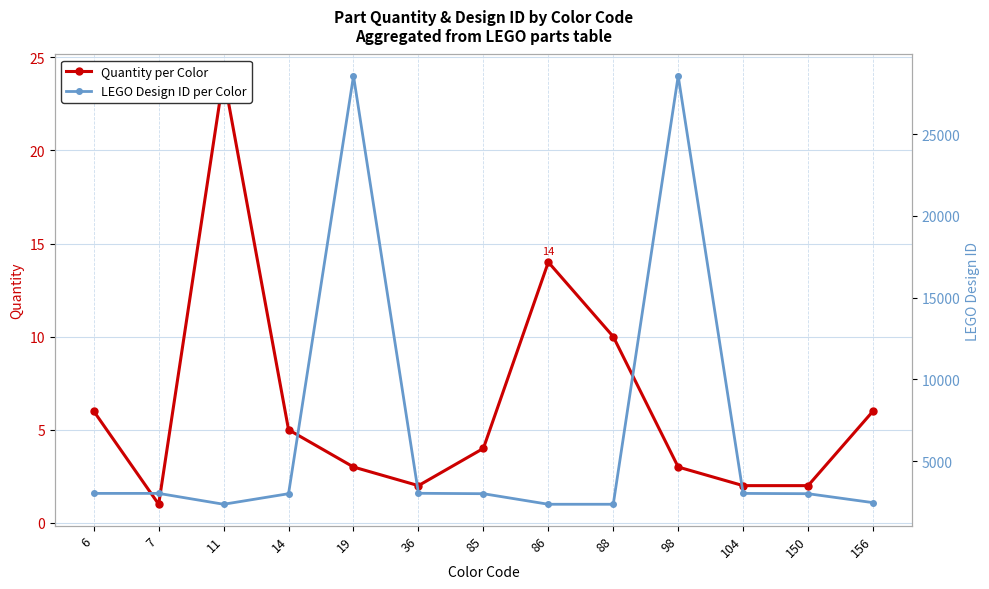

Which series changed the most between 6 and 14?

LEGO Design ID per Color